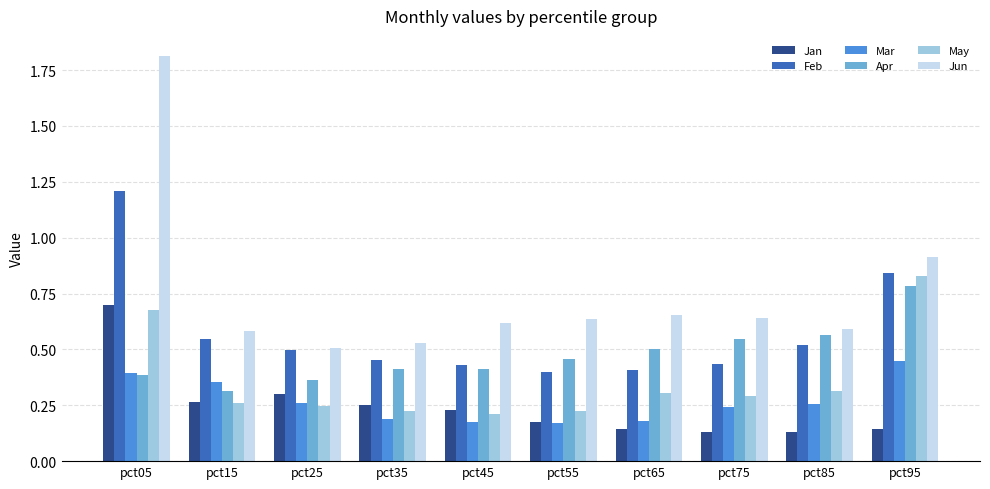

Which series has the largest total across all categories?

Jun